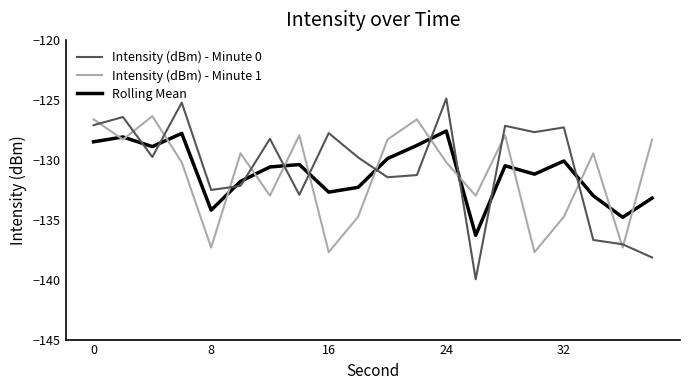

Rank the series by their maximum value, from lowest to highest.

Rolling Mean, Intensity (dBm) - Minute 1, Intensity (dBm) - Minute 0